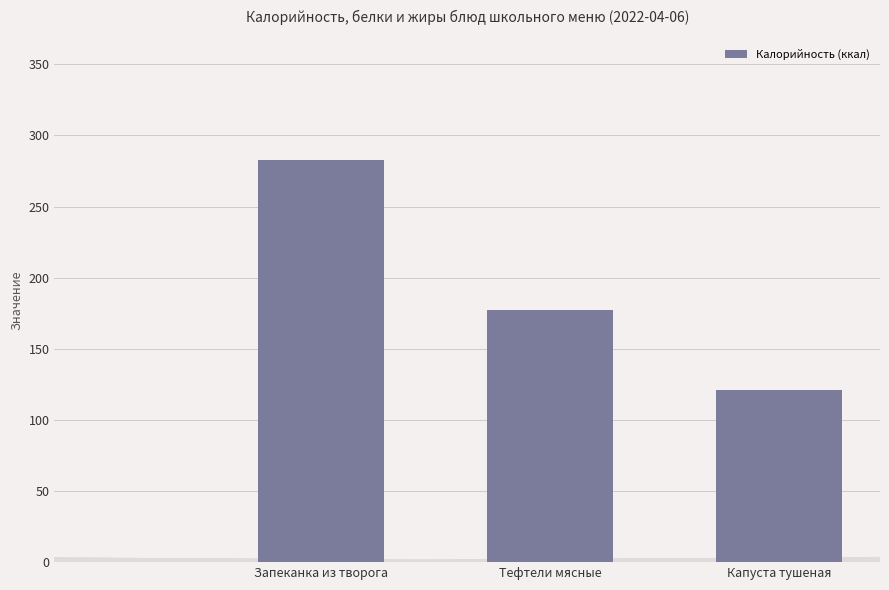

At which label does the data first exceed 177?

Запеканка из творога